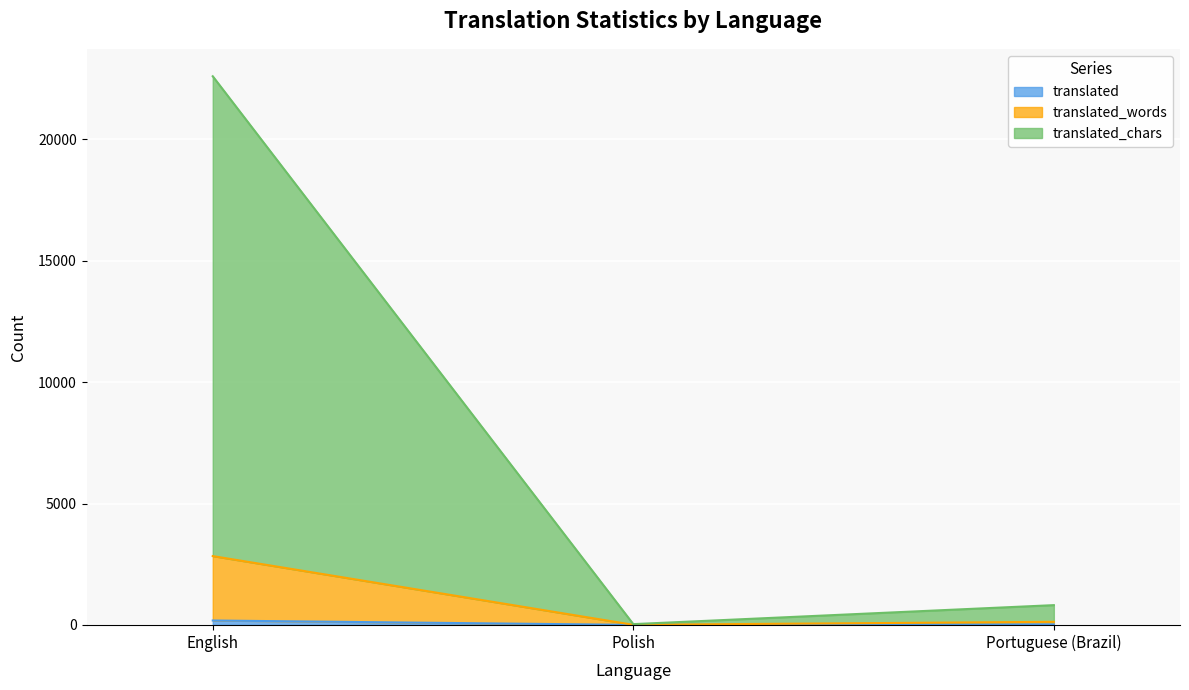

At which category is the sum across all series the highest?

English